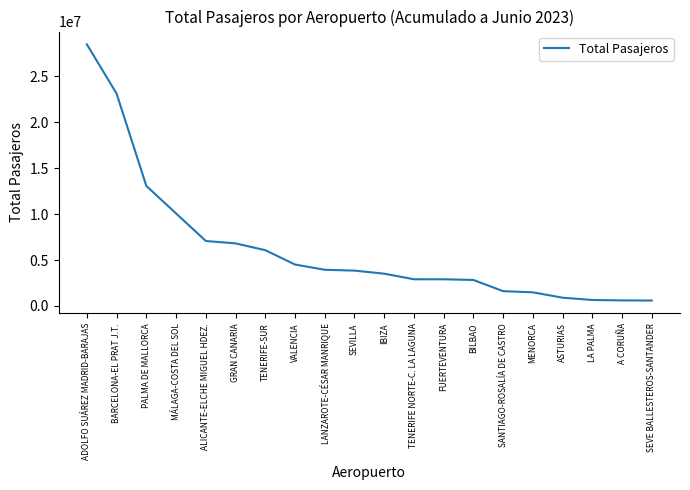

The value at SANTIAGO-ROSALÍA DE CASTRO is 1607041. True or false?

True